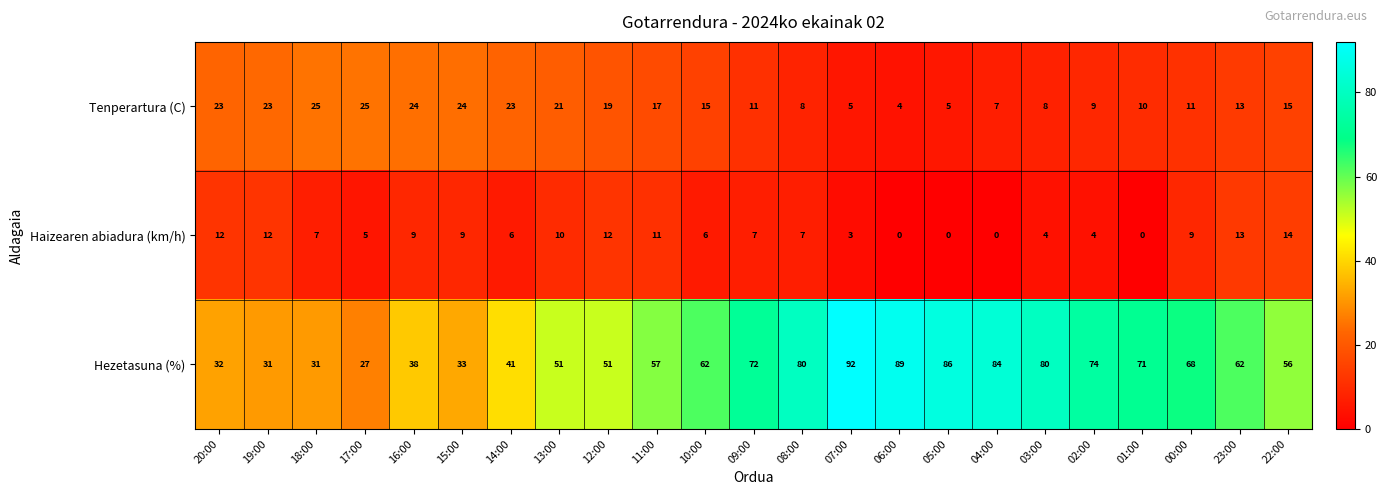

The value of Haizearen abiadura (km/h) at 06:00 is -7. True or false?

False